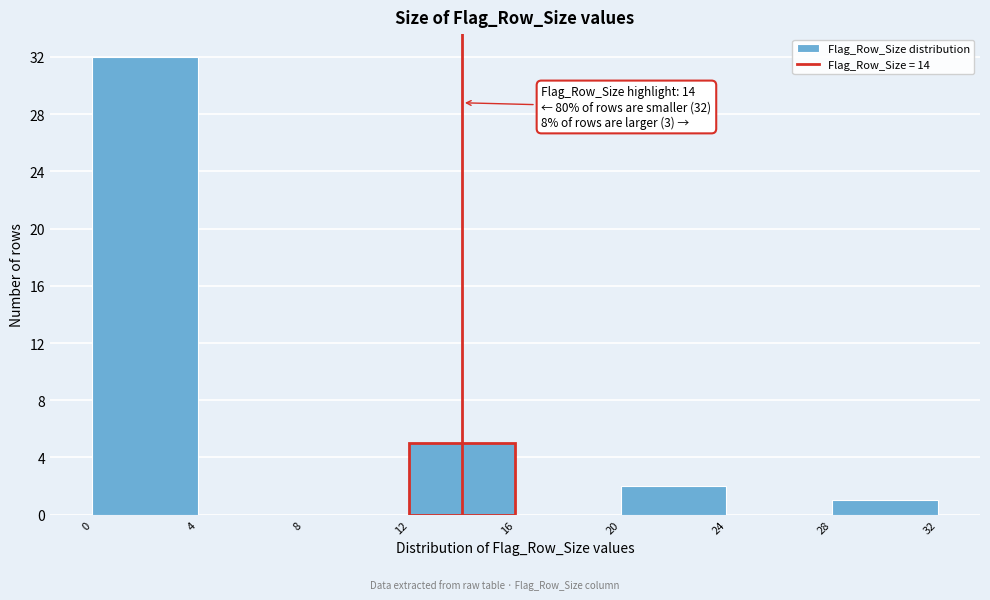

Over which range of the x-axis is the bar tallest?

0 to 4